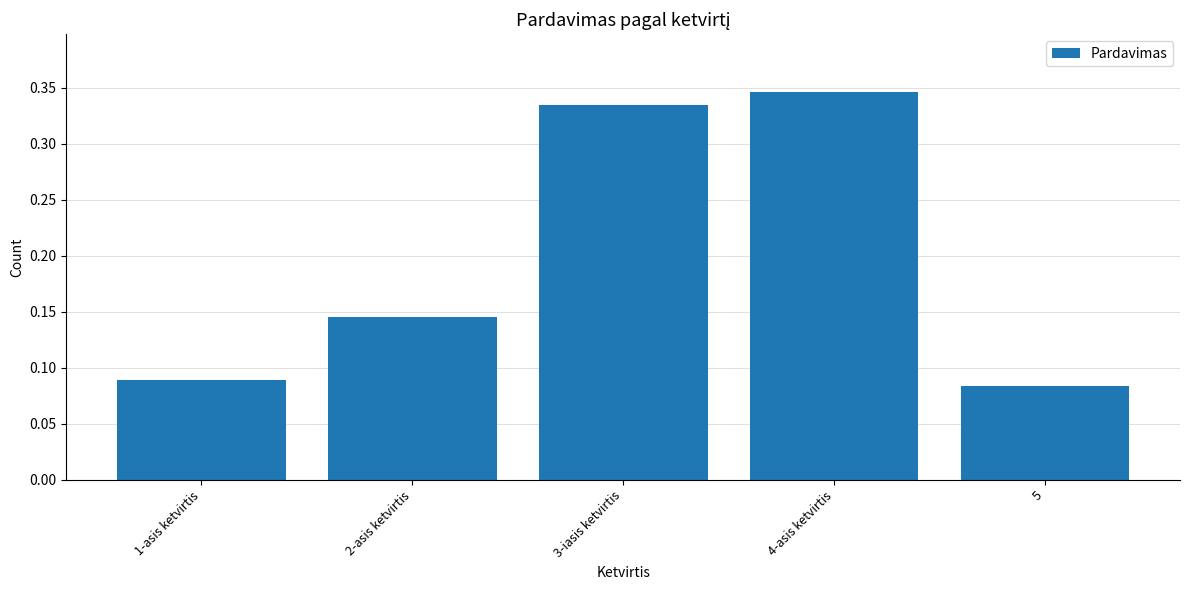

Which category has the highest value across all series?

4-asis ketvirtis